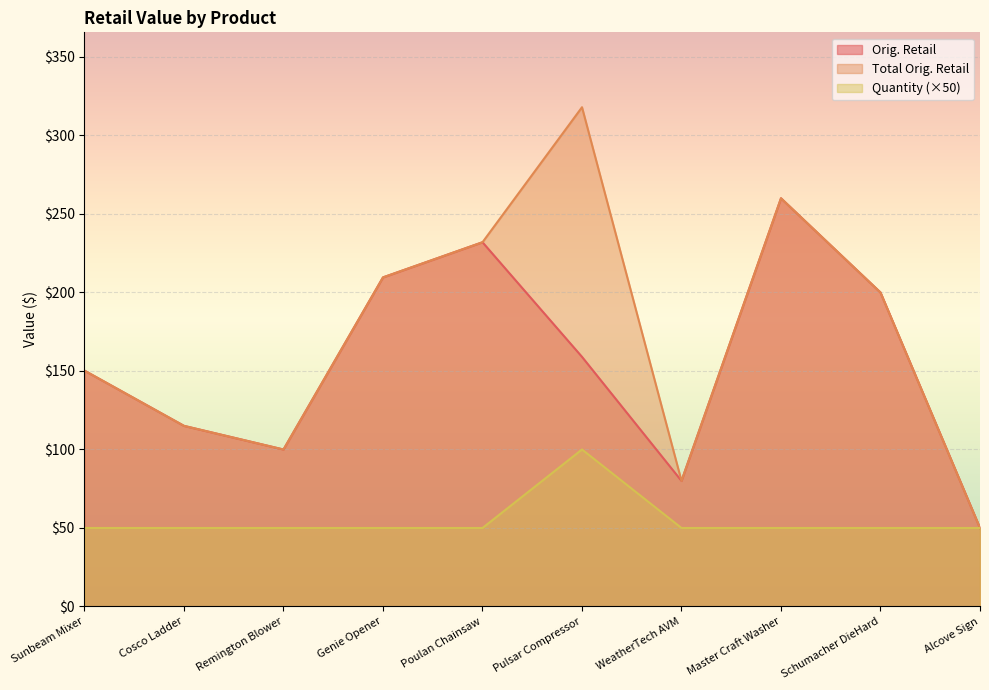

Between Genie Opener and WeatherTech AVM, which series saw the biggest shift?

Orig. Retail